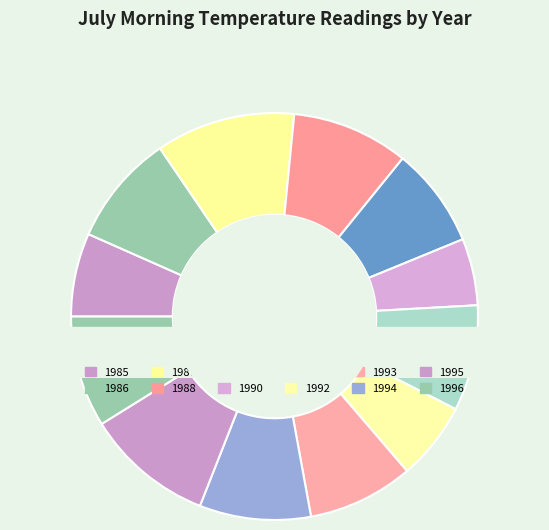

What percentage is the 1994 slice, to the nearest percent?

9%